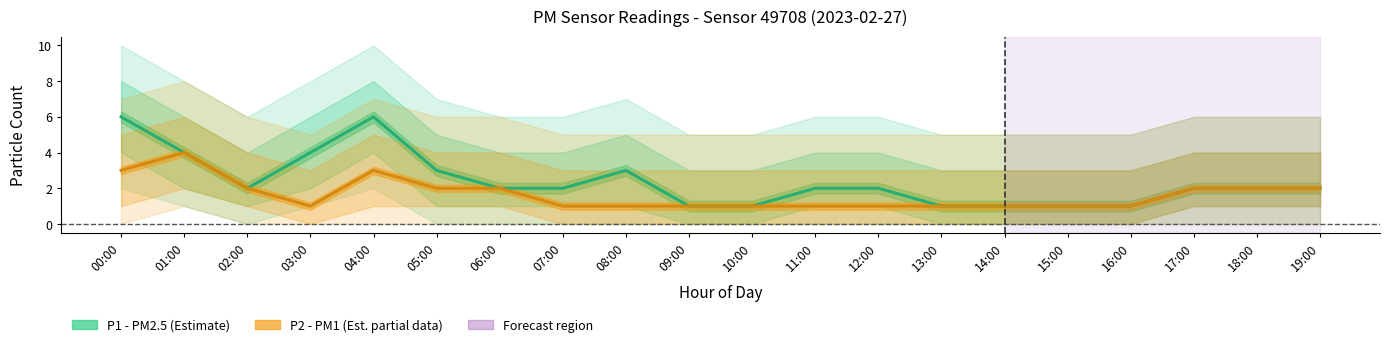

Where is P2 (PM1) nearest to the value 2?

02:00